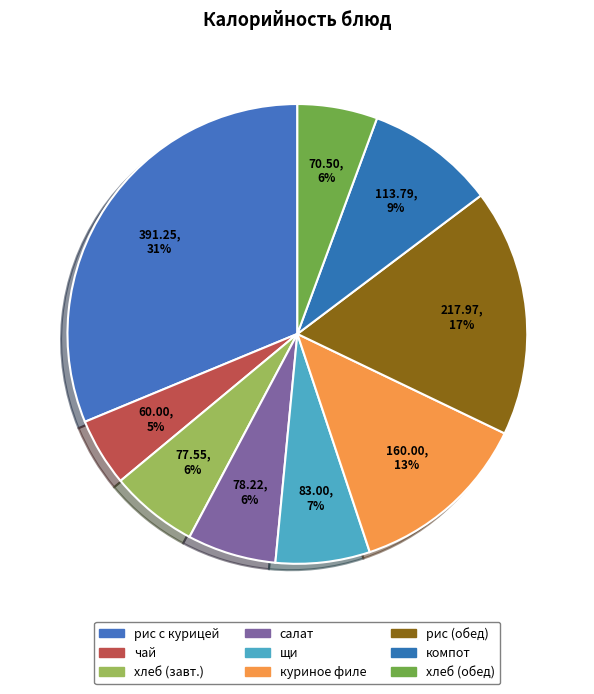

How many slices are in this pie chart?

9